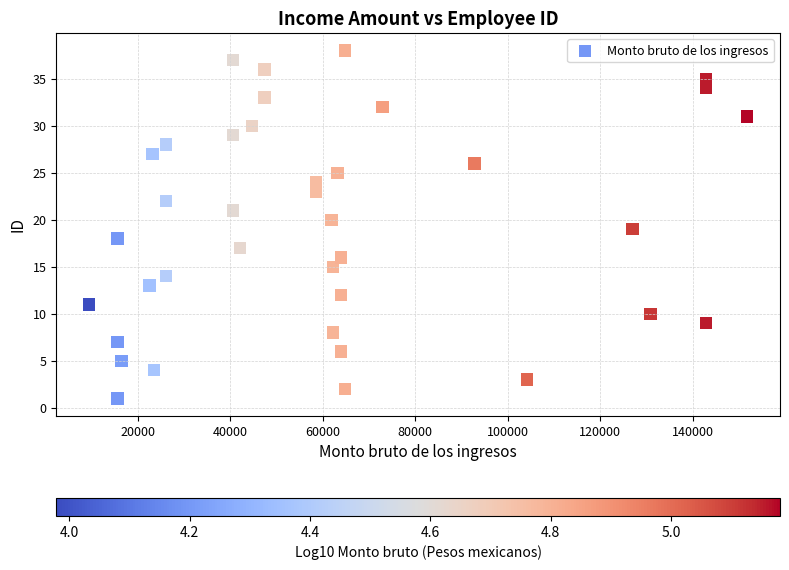

What is the range of Y values (max minus min)?

37